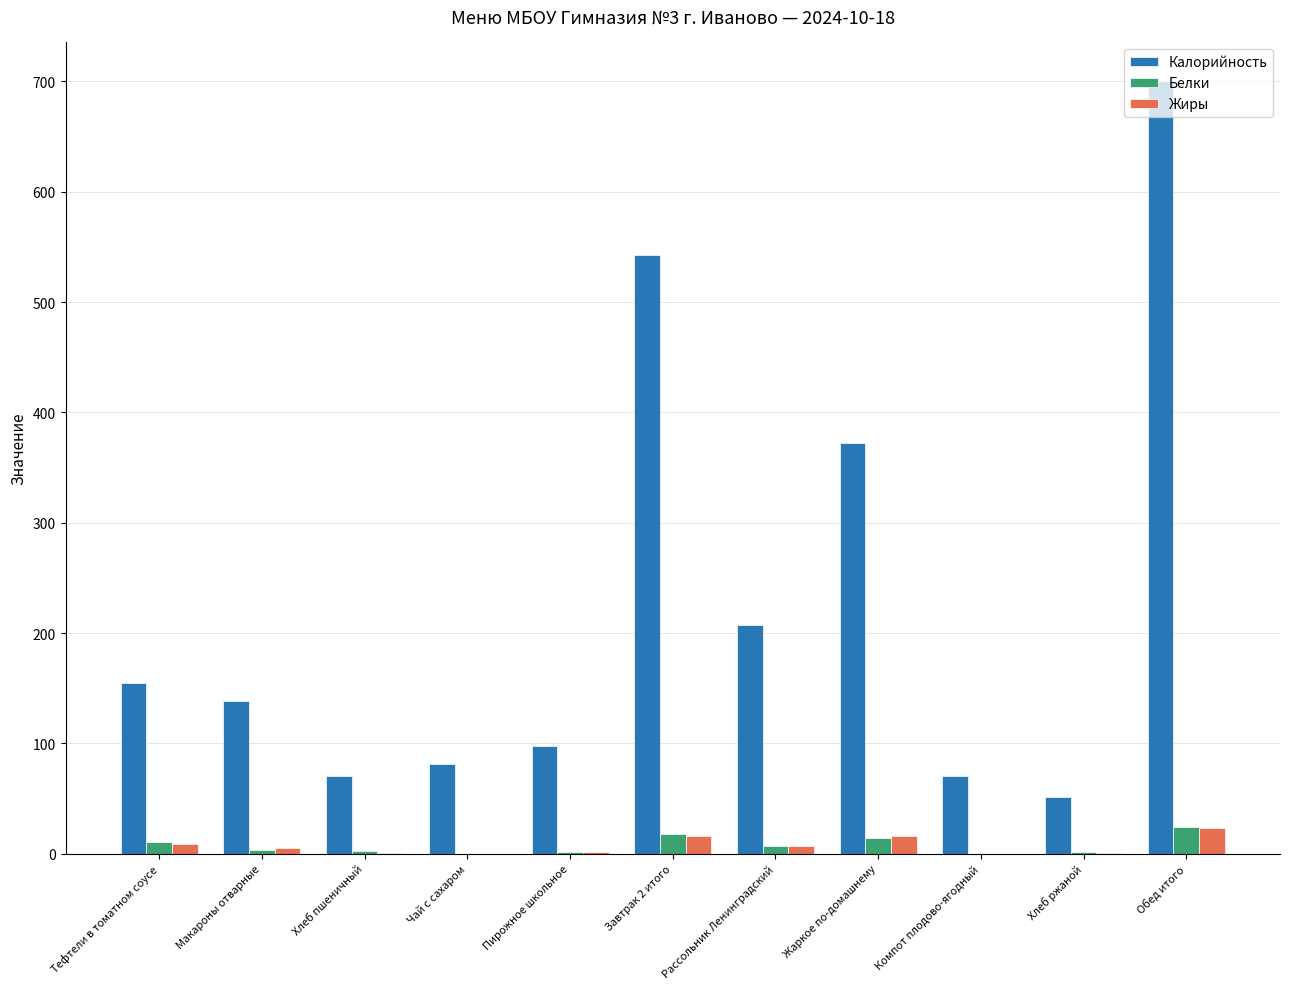

What are all the series names shown in the legend?

Калорийность, Белки, Жиры